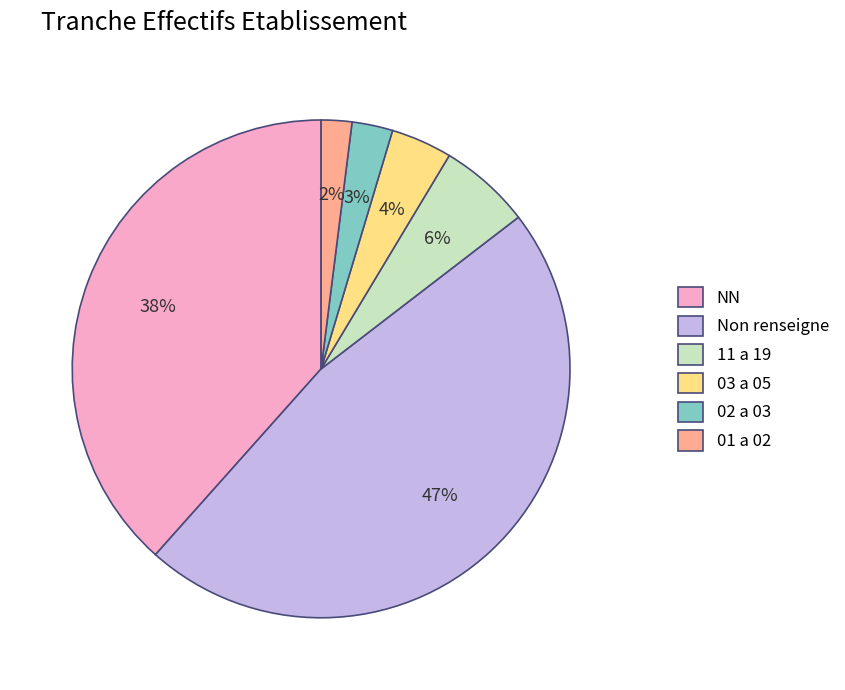

Does any single category account for the majority?

No